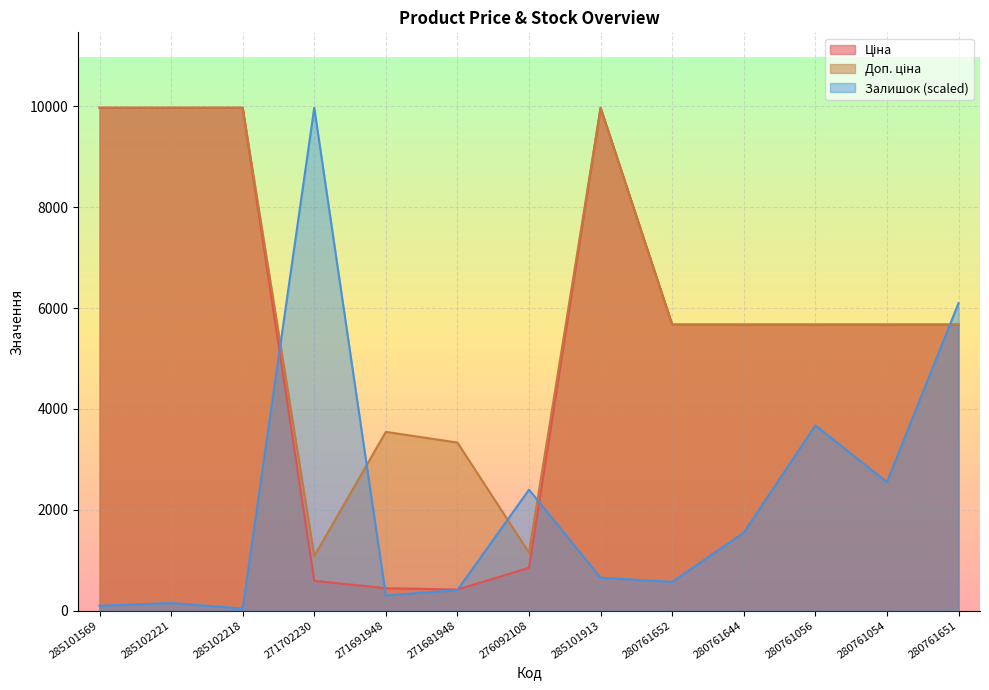

Where is the first local maximum for Залишок?

285102221